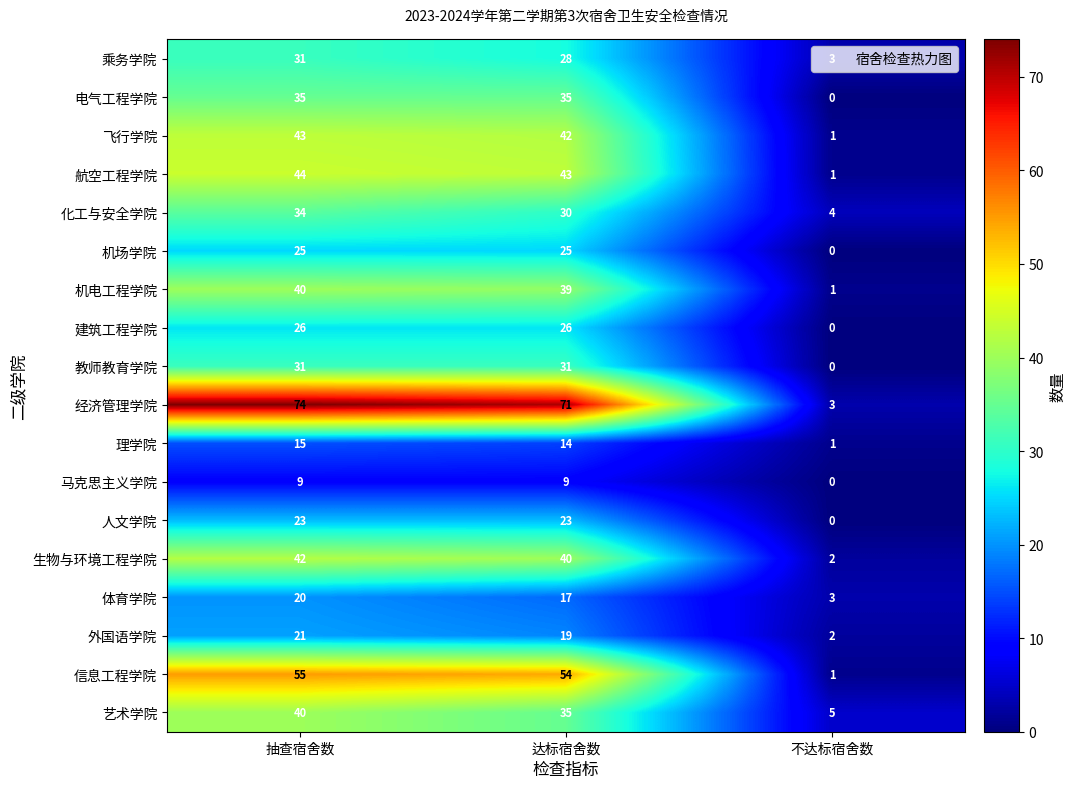

At how many categories does at least one series exceed 4?

3